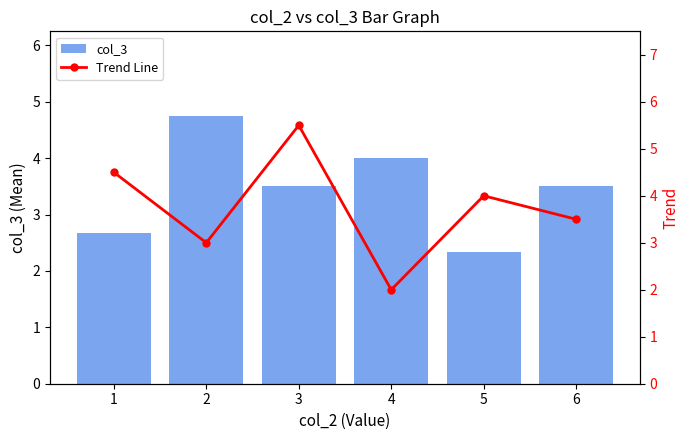

List the series in order of their peak value, lowest first.

col_3, Trend Line